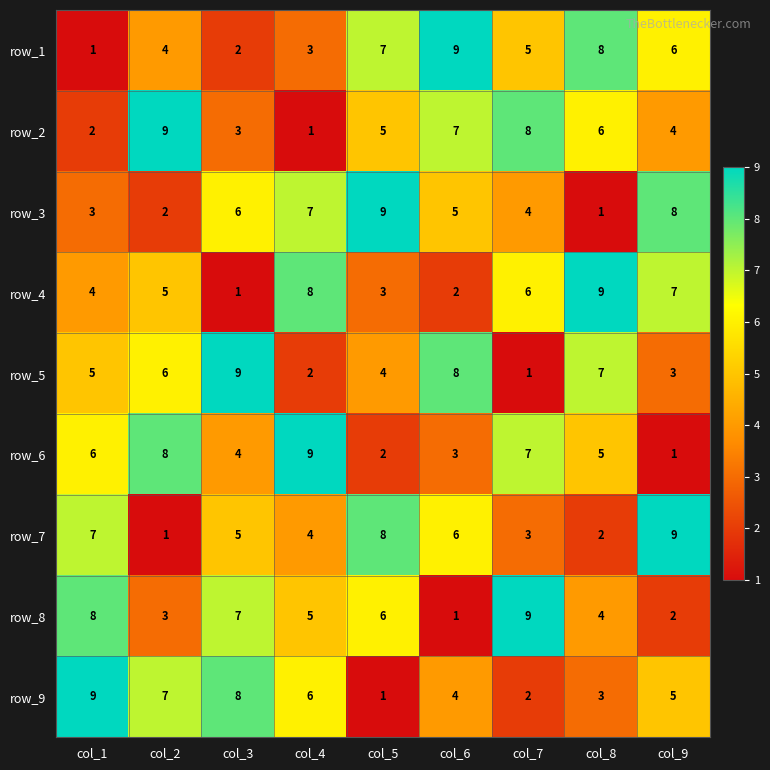

What is the greatest value displayed?

9